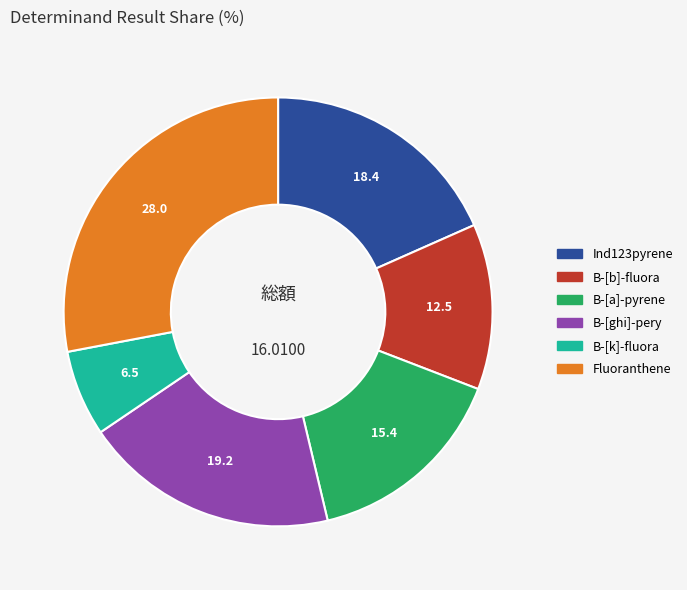

What is the smallest slice in the pie chart?

B-[k]-fluora